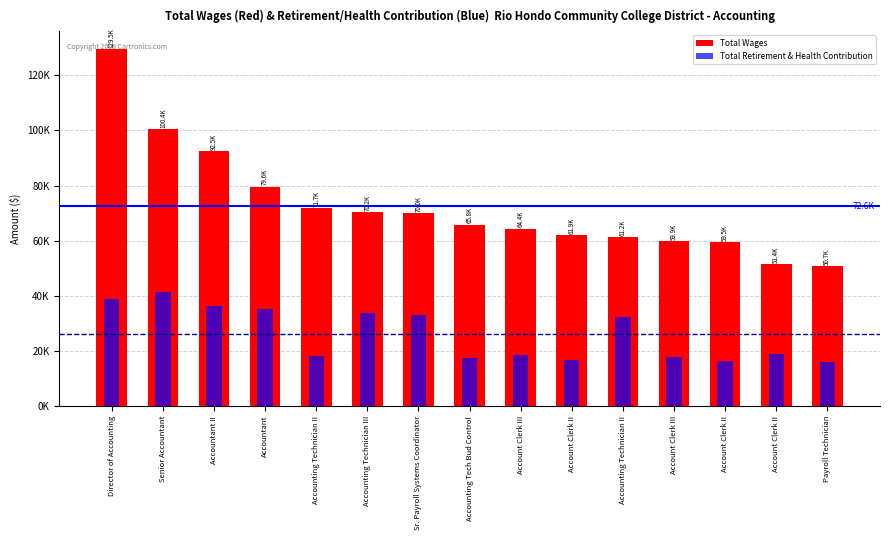

At which label does Total Wages reach its minimum?

Payroll Technician